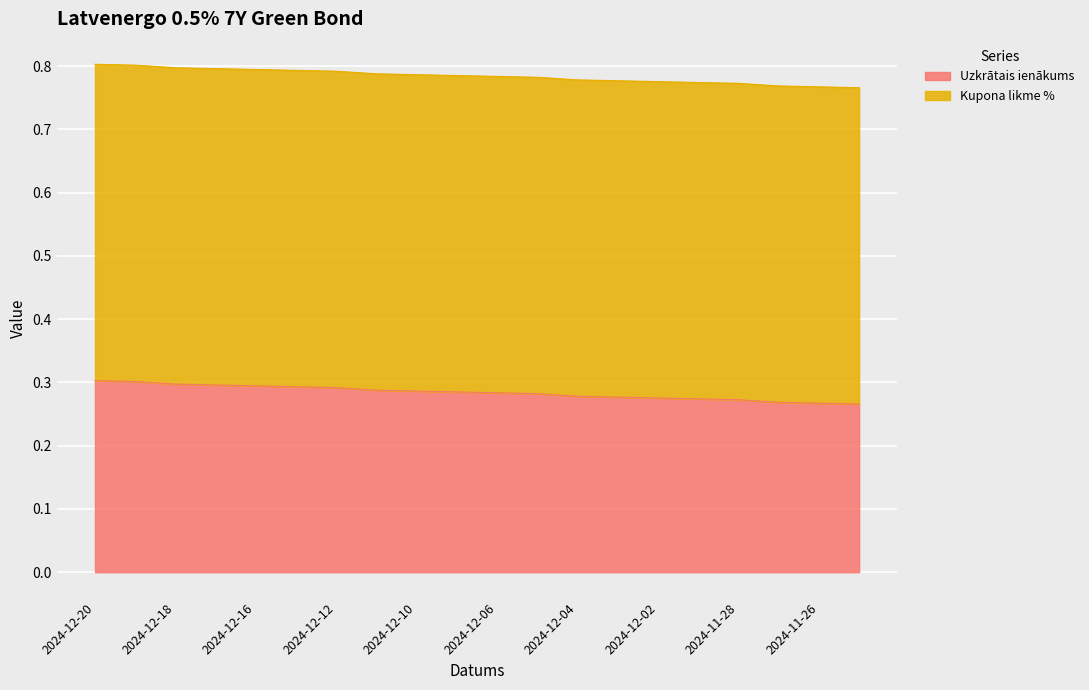

Is it true that the value at 2024-12-02 is 0.3?

True